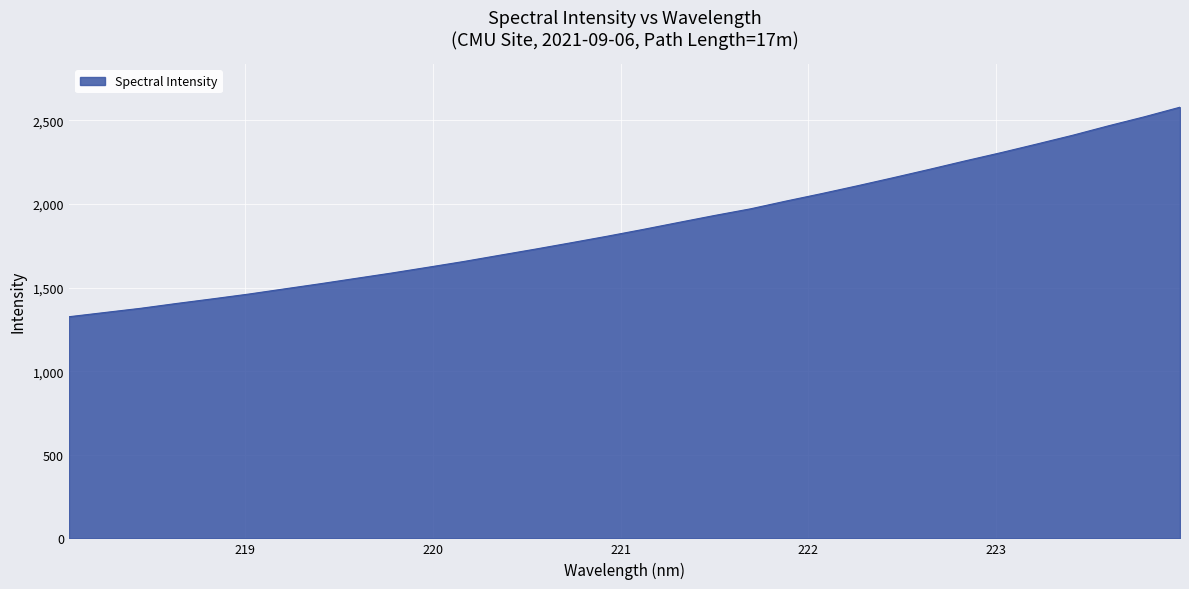

What is the smallest value displayed?

1325.8